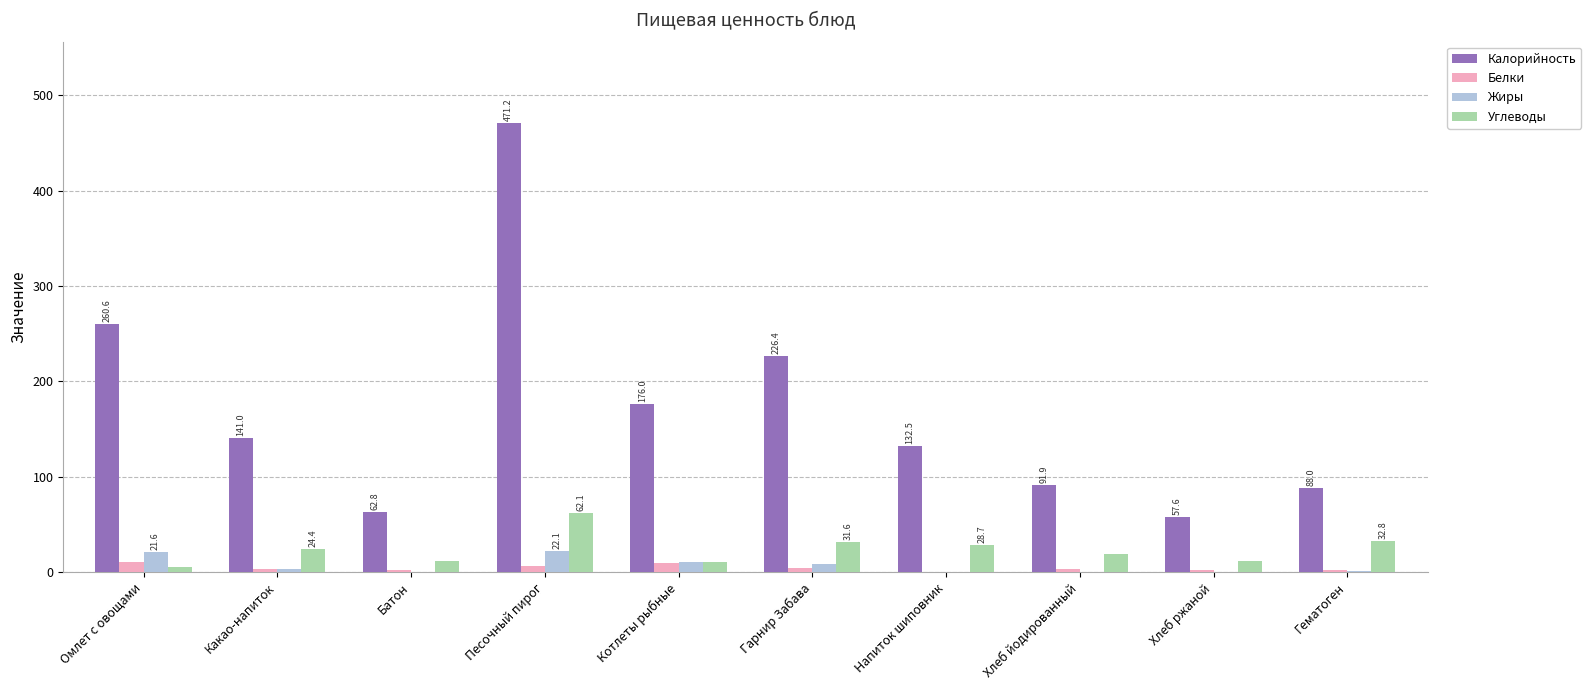

The value of Калорийность at Омлет с овощами is 155.5. True or false?

False